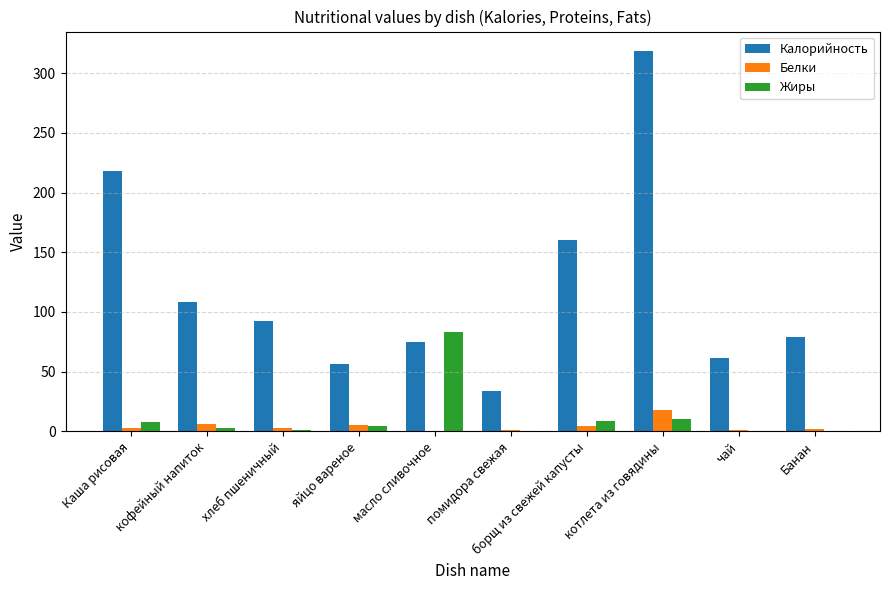

Where is Калорийность nearest to the value 176?

борщ из свежей капусты